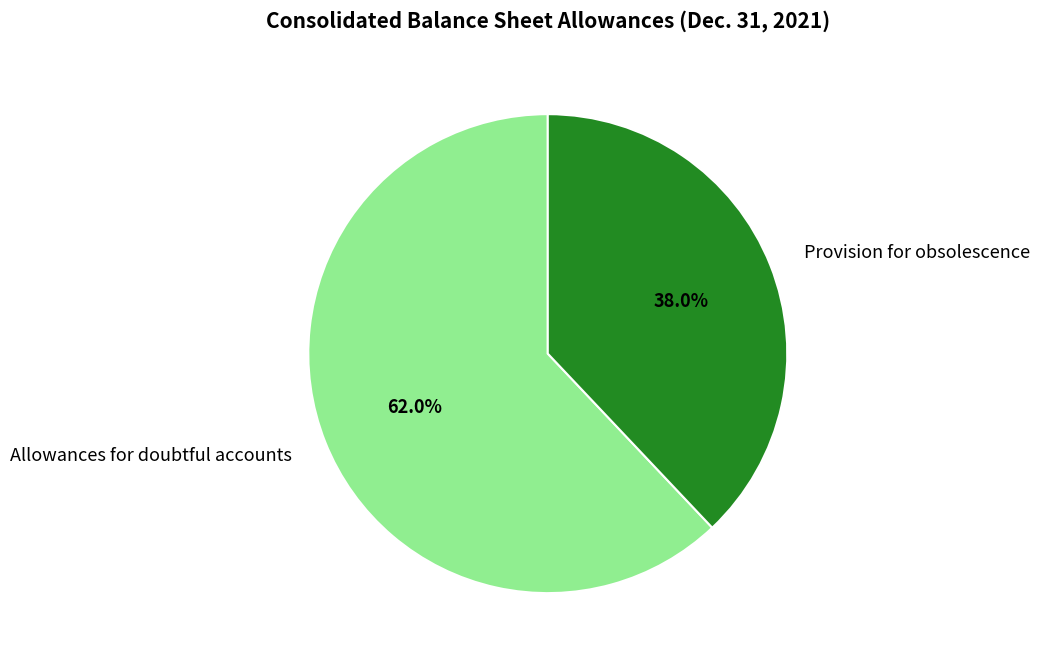

Rank the categories by value from lowest to highest.

Provision for obsolescence, Allowances for doubtful accounts